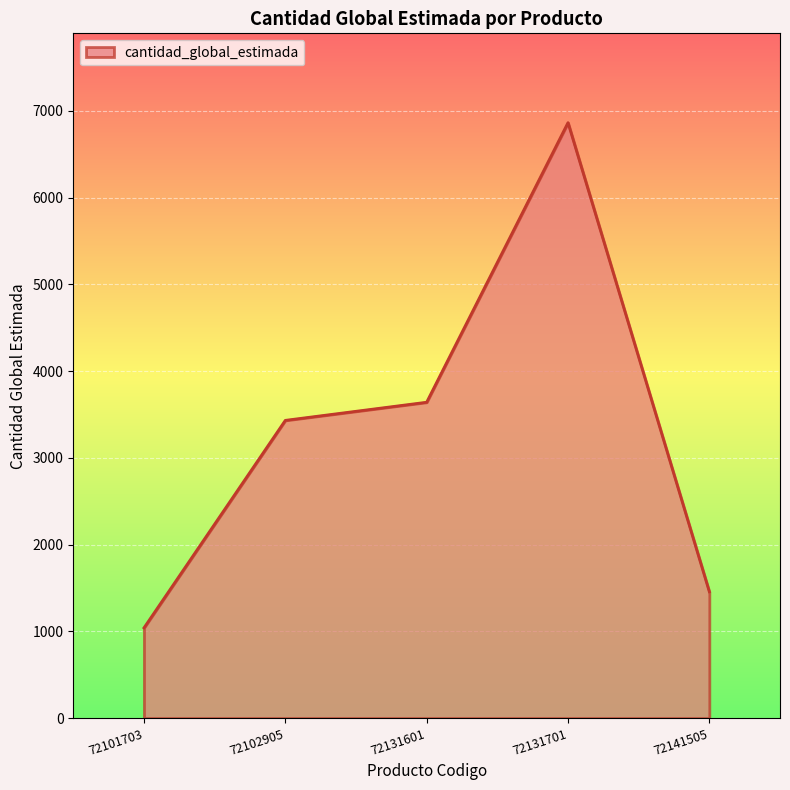

True or false: there are more than 1 points higher than both neighbors.

False